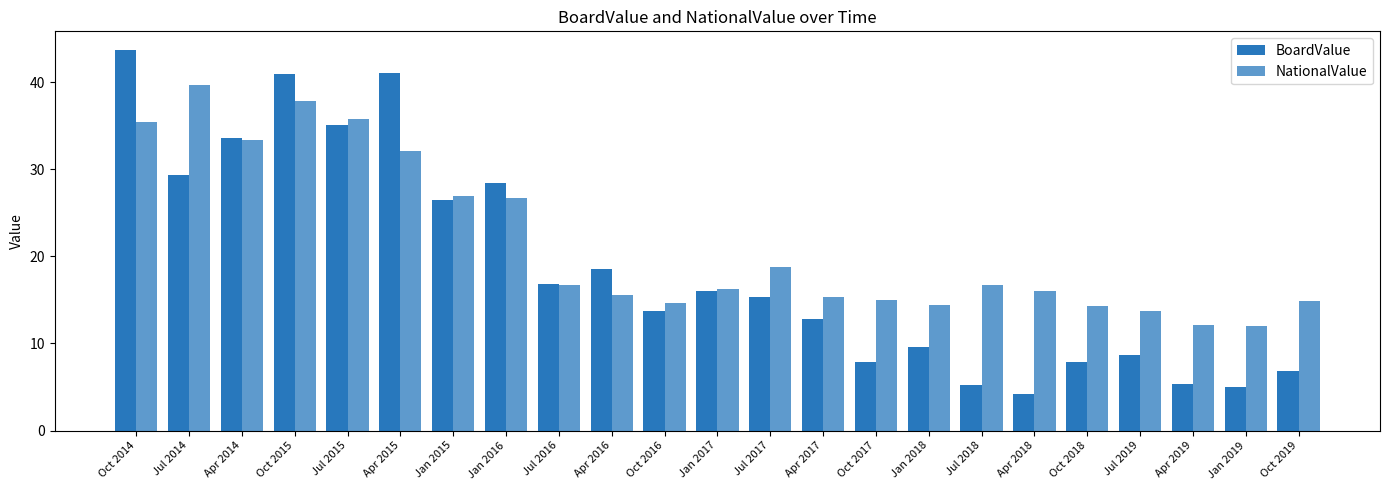

Reading right to left, list all the values displayed in this chart.

BoardValue: Oct 2019=6.8	Jan 2019=5.0	Apr 2019=5.3	Jul 2019=8.6	Oct 2018=7.8	Apr 2018=4.2	Jul 2018=5.2	Jan 2018=9.6	Oct 2017=7.9	Apr 2017=12.8	Jul 2017=15.3	Jan 2017=16.0	Oct 2016=13.7	Apr 2016=18.6	Jul 2016=16.8	Jan 2016=28.4	Jan 2015=26.4	Apr 2015=41.1	Jul 2015=35.1	Oct 2015=40.9	Apr 2014=33.6	Jul 2014=29.3	Oct 2014=43.7
NationalValue: Oct 2019=14.9	Jan 2019=12.0	Apr 2019=12.1	Jul 2019=13.7	Oct 2018=14.3	Apr 2018=16.0	Jul 2018=16.7	Jan 2018=14.4	Oct 2017=14.9	Apr 2017=15.4	Jul 2017=18.7	Jan 2017=16.3	Oct 2016=14.6	Apr 2016=15.5	Jul 2016=16.7	Jan 2016=26.7	Jan 2015=26.9	Apr 2015=32.2	Jul 2015=35.7	Oct 2015=37.9	Apr 2014=33.4	Jul 2014=39.7	Oct 2014=35.4